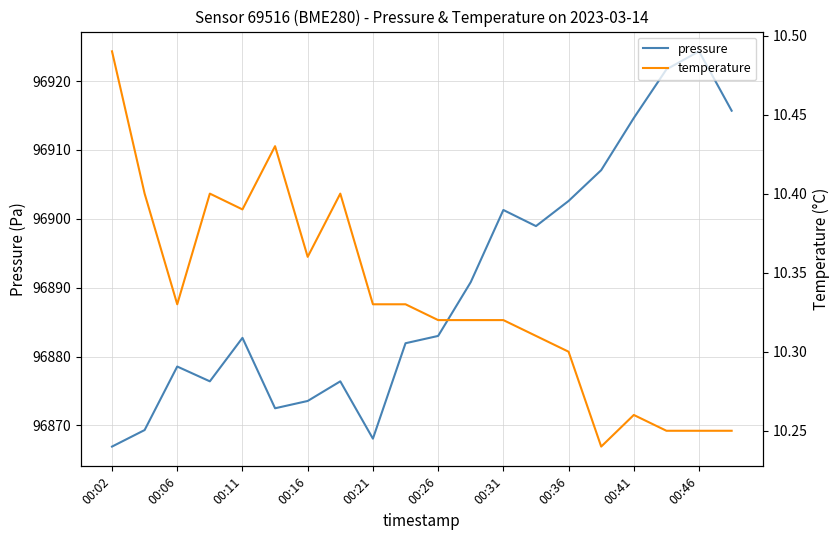

The pressure series shows 154279.4 at 00:36. True or false?

False